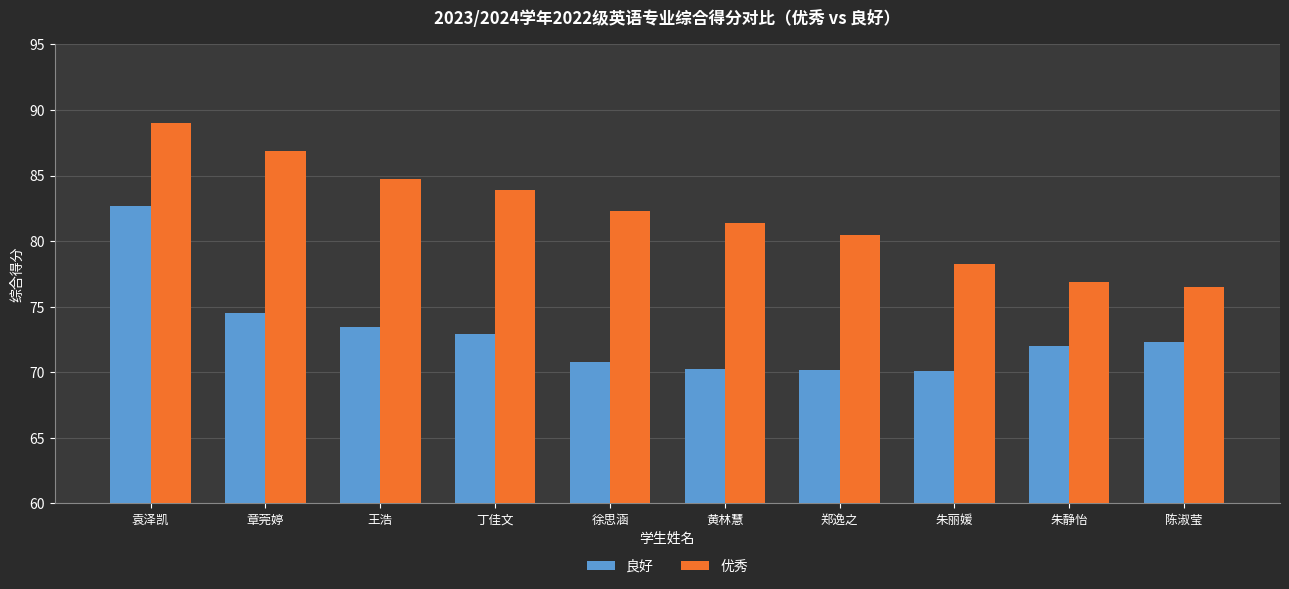

Which series changed the most between 丁佳文 and 陈淑莹?

优秀